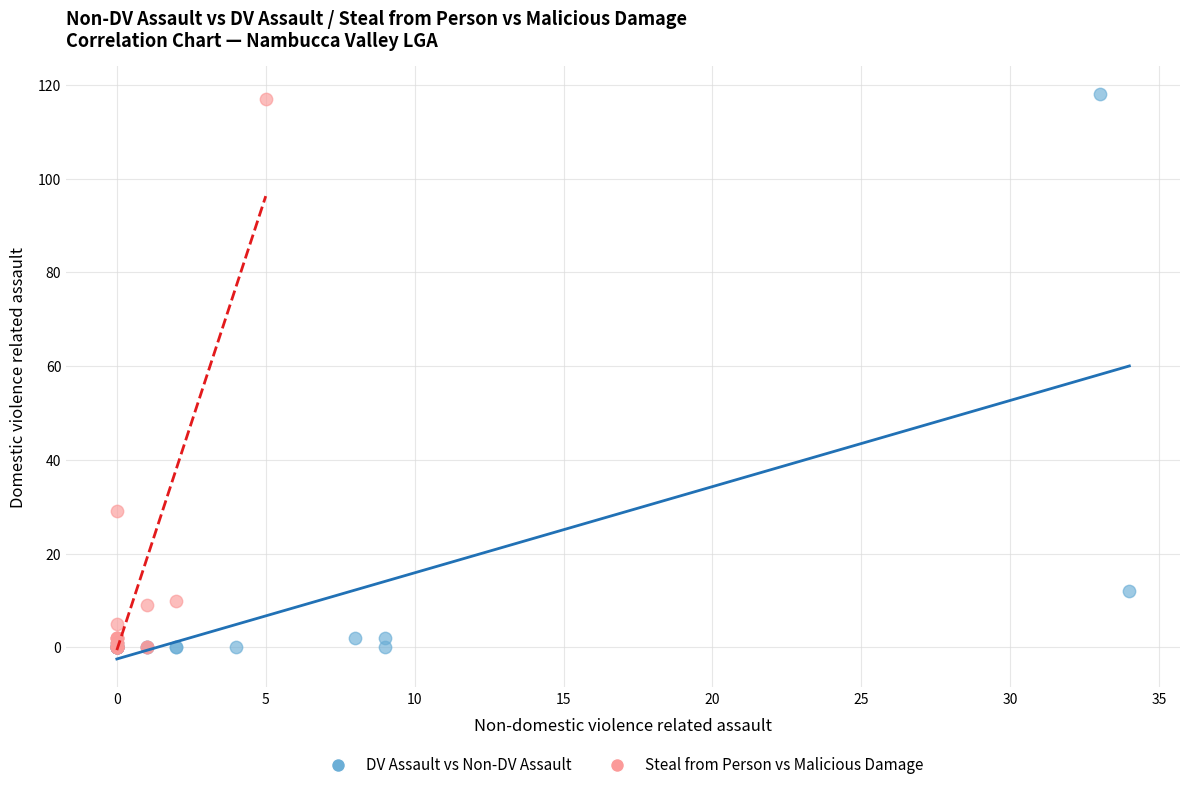

What are all the series names shown in the legend?

DV Assault vs Non-DV Assault, Steal from Person vs Malicious Damage